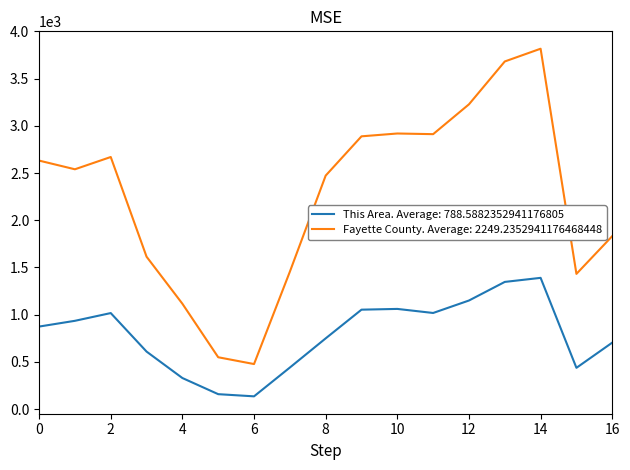

Which series has the largest total across all categories?

Fayette County. Average: 2249.2352941176468448